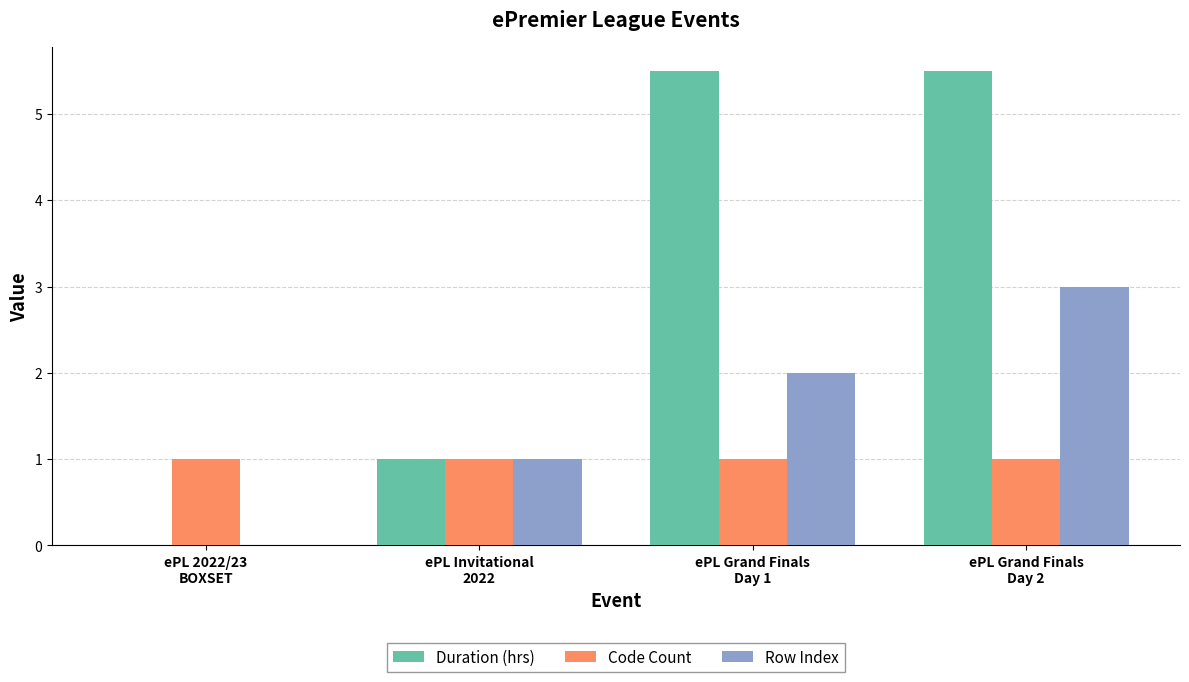

What is the highest value of the Row Index series?

3.0